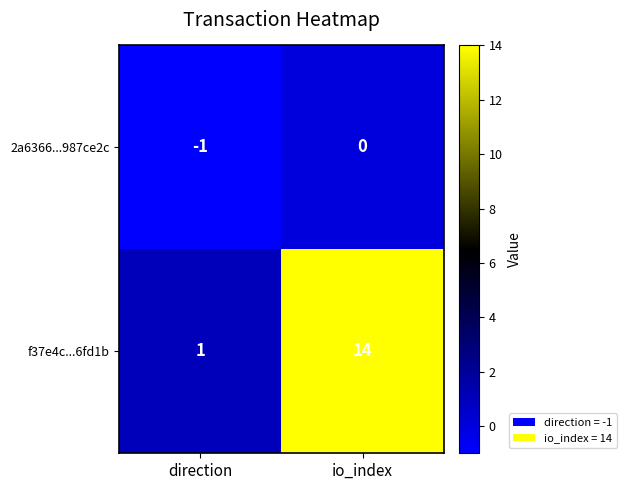

What is the total value across all series at io_index?

14